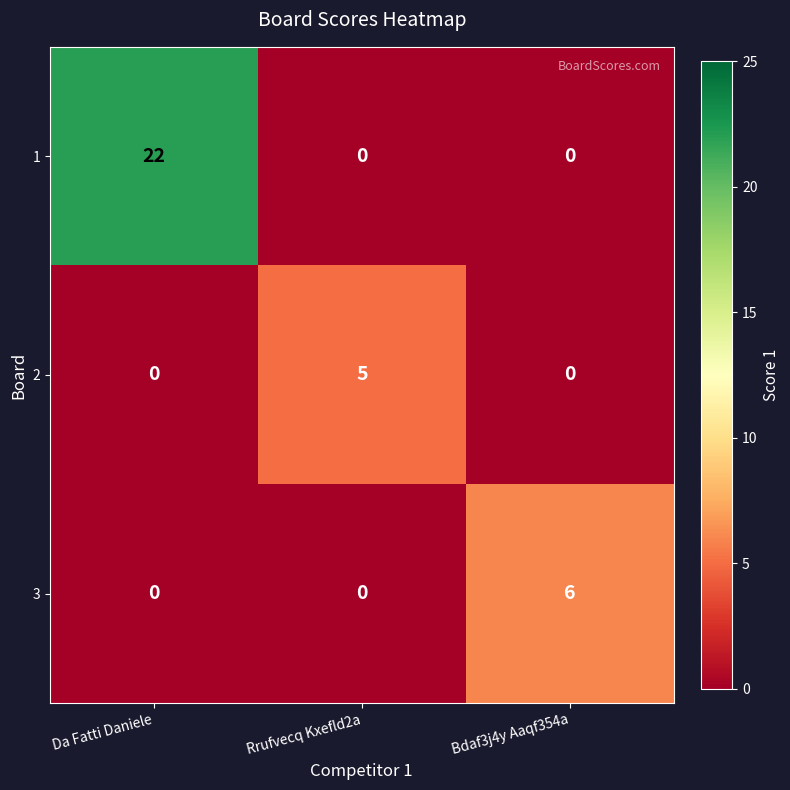

Is it true that 2 equals 3 at Da Fatti Daniele?

False